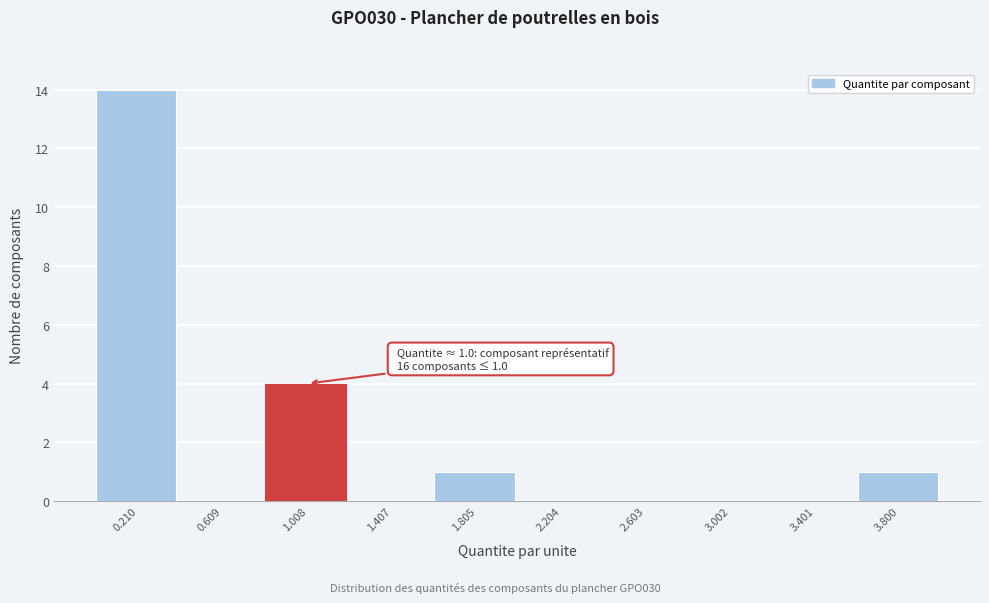

Over which range of the x-axis is the bar tallest?

0.0 to 0.4